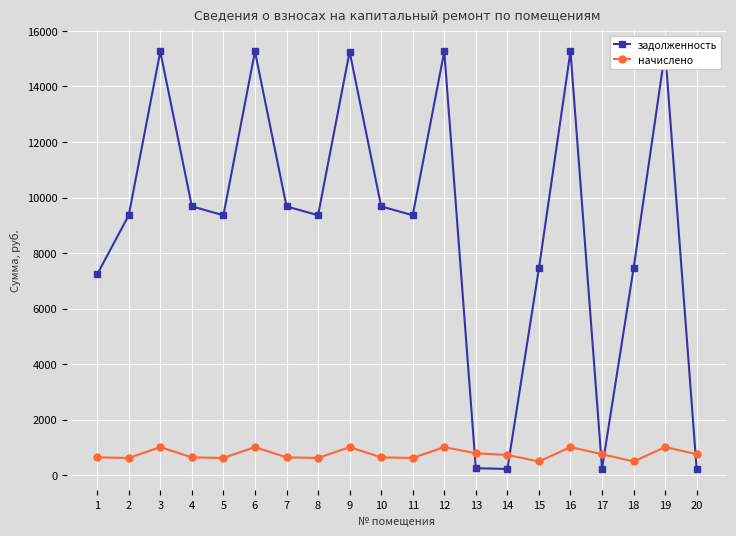

How many interior local valleys does the задолженность series have?

5